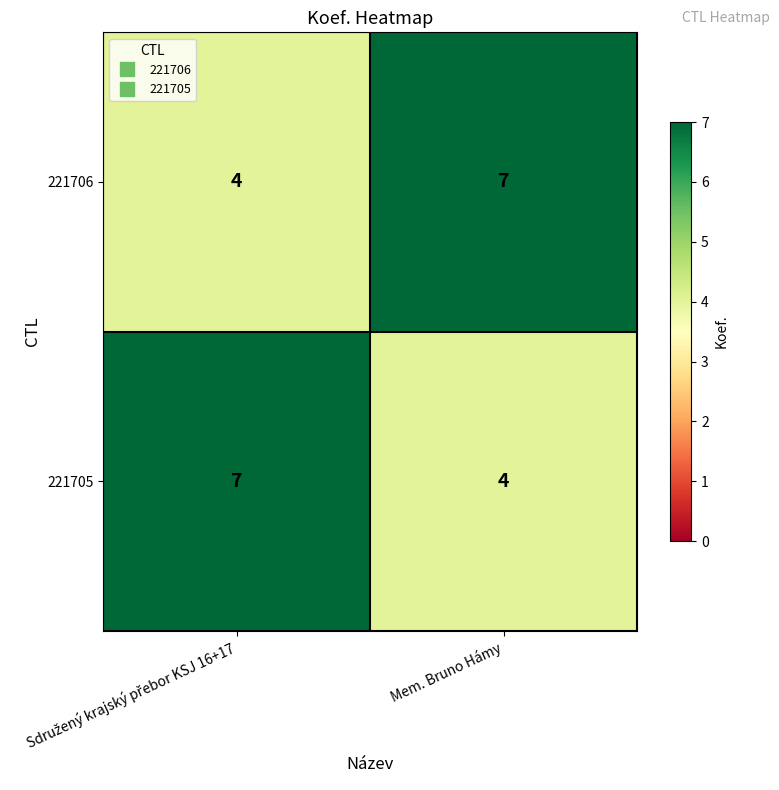

True or false: 221705 has a value of 4 at Mem. Bruno Hámy.

True